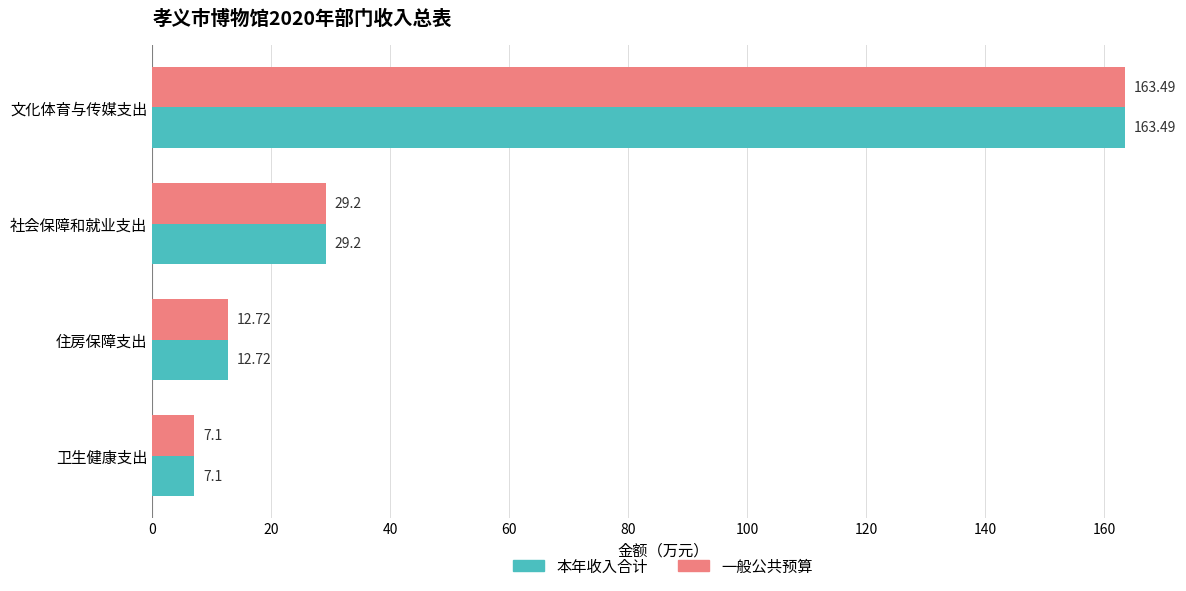

Which category has the lowest value in the 一般公共预算 series?

卫生健康支出